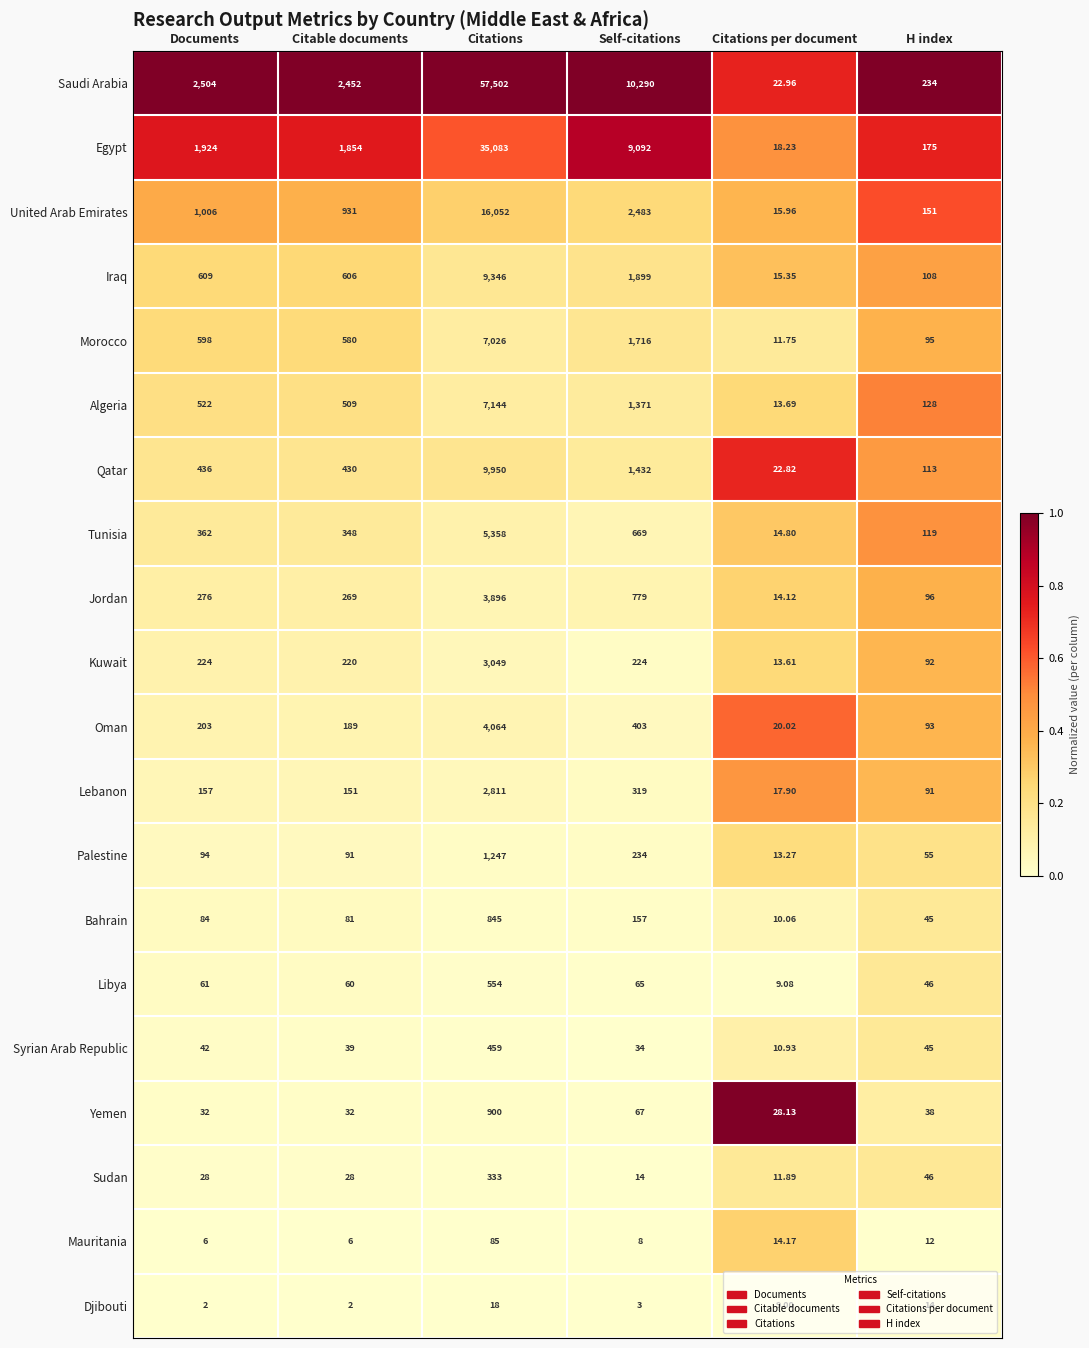

Rank the categories by Algeria value from highest to lowest.

Citations, Self-citations, Documents, Citable documents, H index, Citations per document